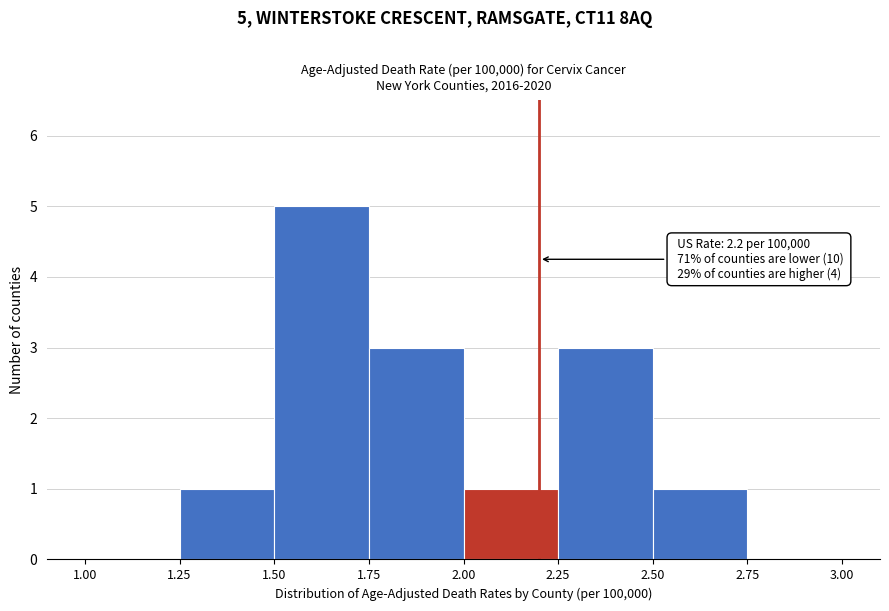

Over which range of the x-axis is the bar tallest?

1.50 to 1.75